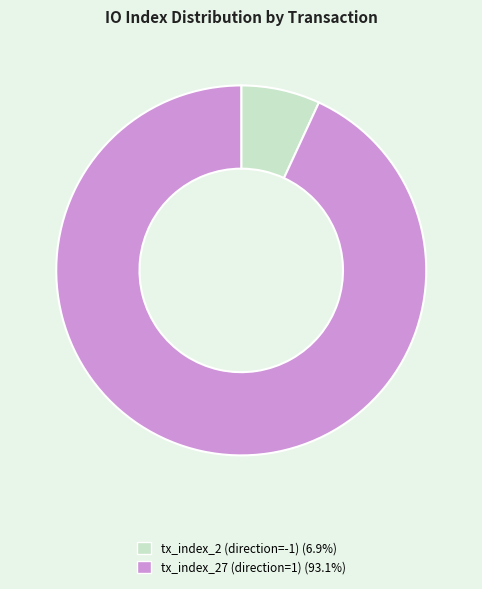

Does tx_index_2 (direction=-1) (6.9%) represent more than half of the total?

No